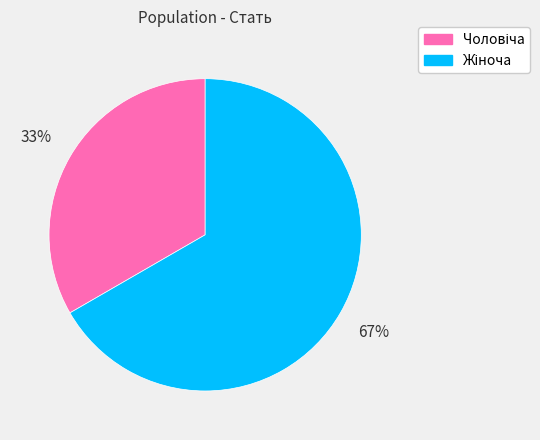

To the nearest percent, what is the average slice percentage?

50%